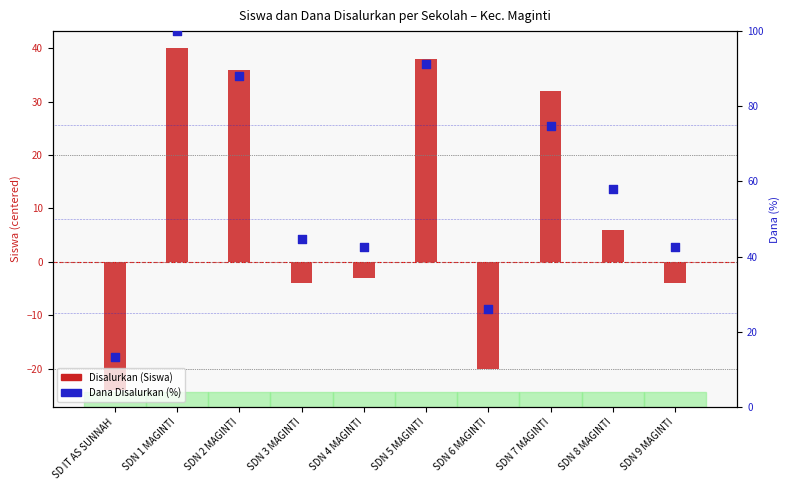

What are all the series names shown in the legend?

Disalurkan (Siswa), Dana Disalurkan (%)